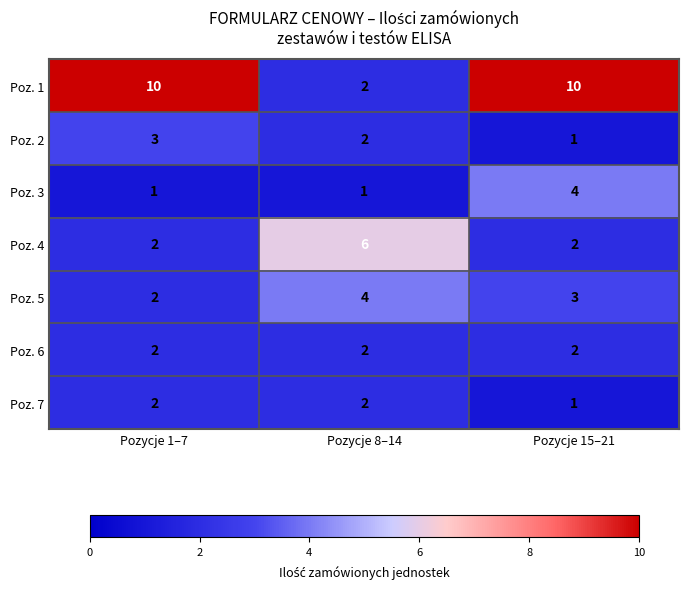

Which series has the largest total across all categories?

Poz. 1